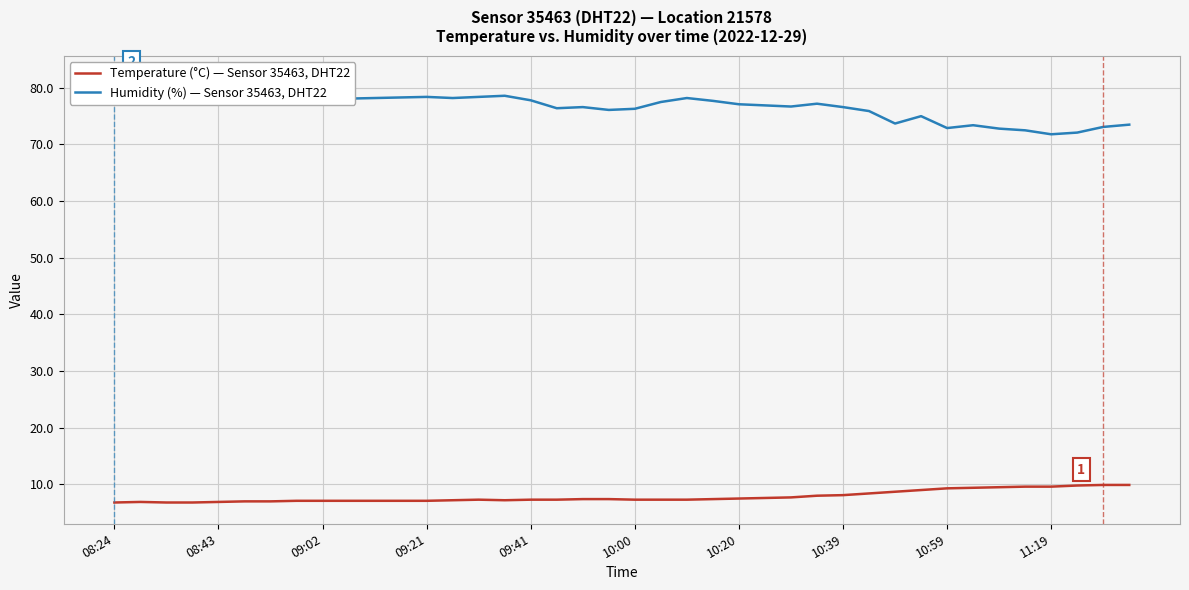

True or false: Temperature (°C) — Sensor 35463, DHT22 and Humidity (%) — Sensor 35463, DHT22 intersect in this chart.

False